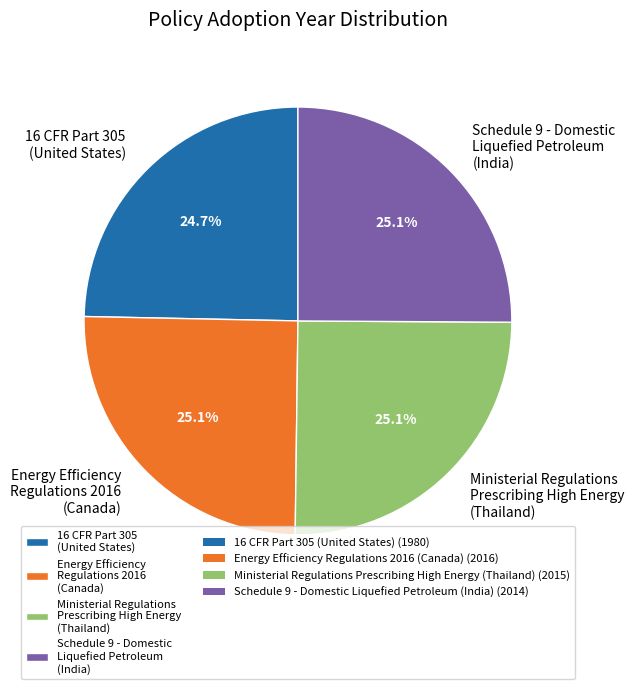

What percentage do Schedule 9 - Domestic Liquefied Petroleum (India) and Energy Efficiency Regulations 2016 (Canada) together represent?

50.2%